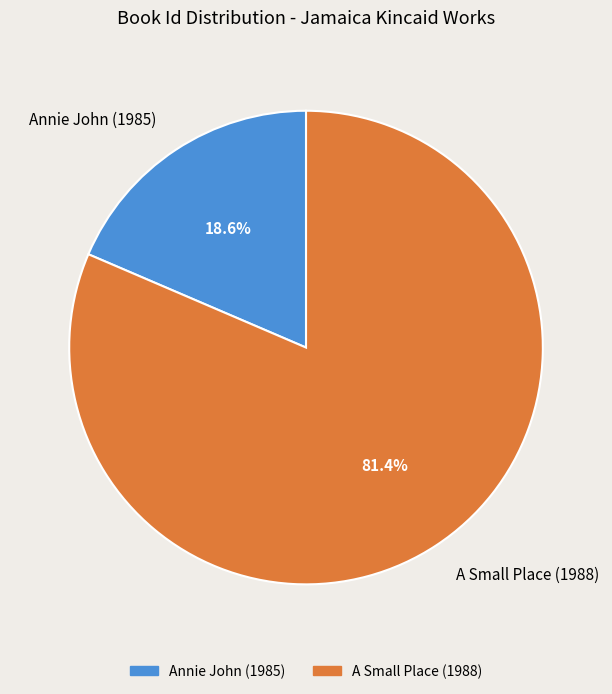

What is the smallest slice in the pie chart?

Annie John (1985)